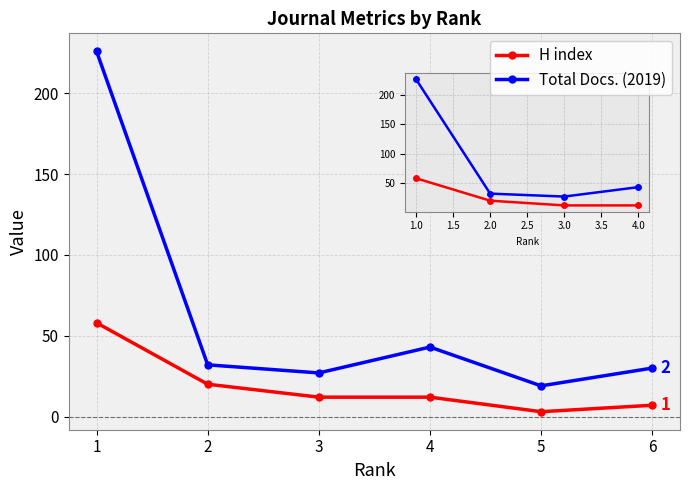

The value of H index at 1 is 58. True or false?

True